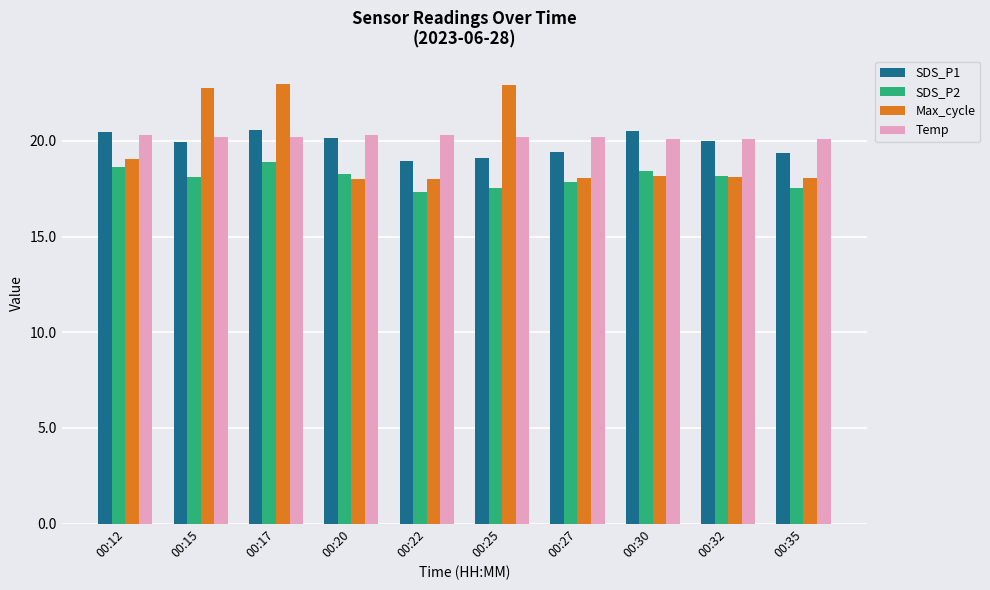

What is the average value of the SDS_P2 series?

18.1